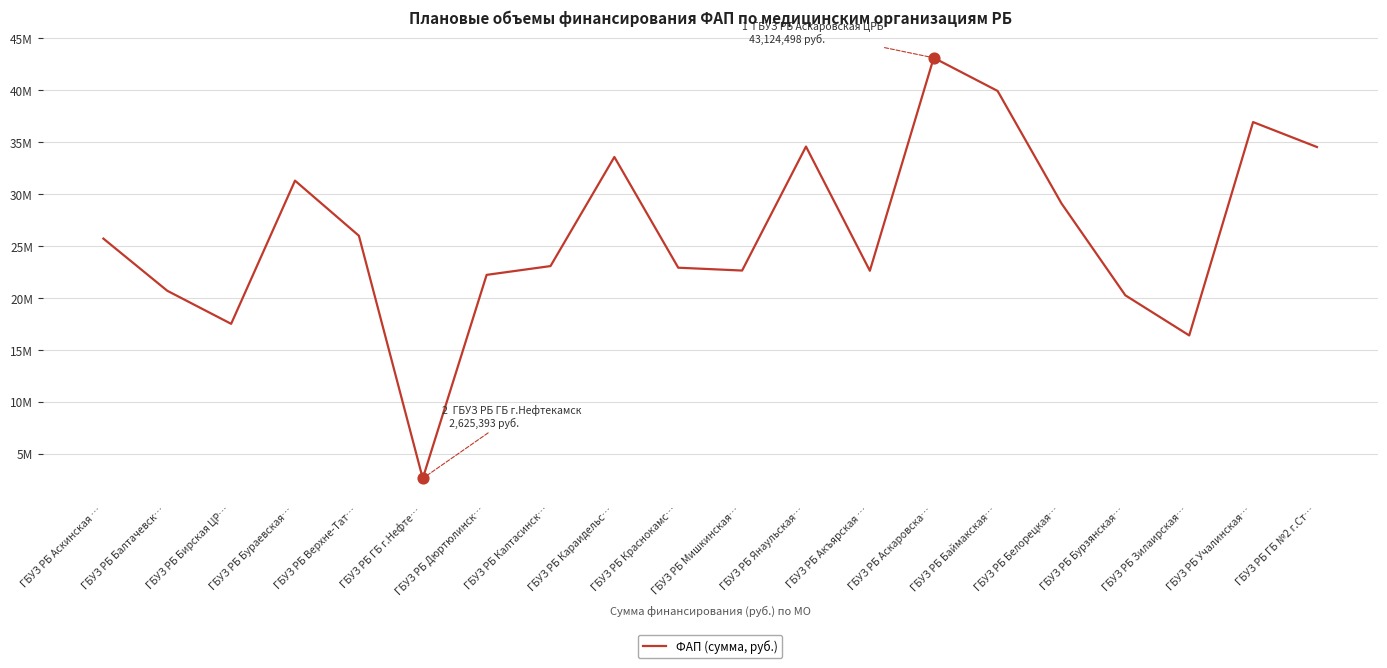

What is the change in value from ГБУЗ РБ Краснокамс… to ГБУЗ РБ Мишкинская…?

-274306